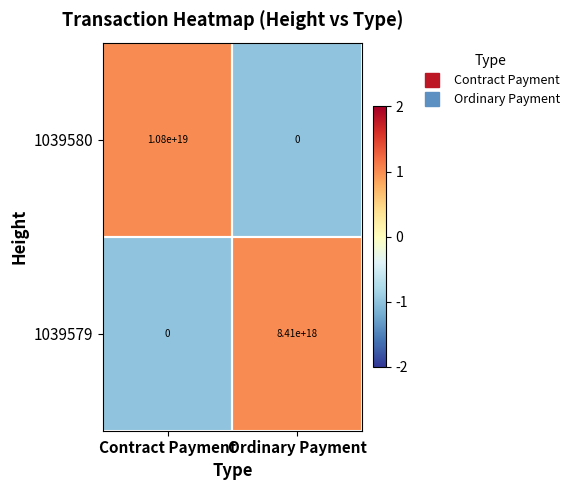

Which series has the largest range (max minus min)?

1039580